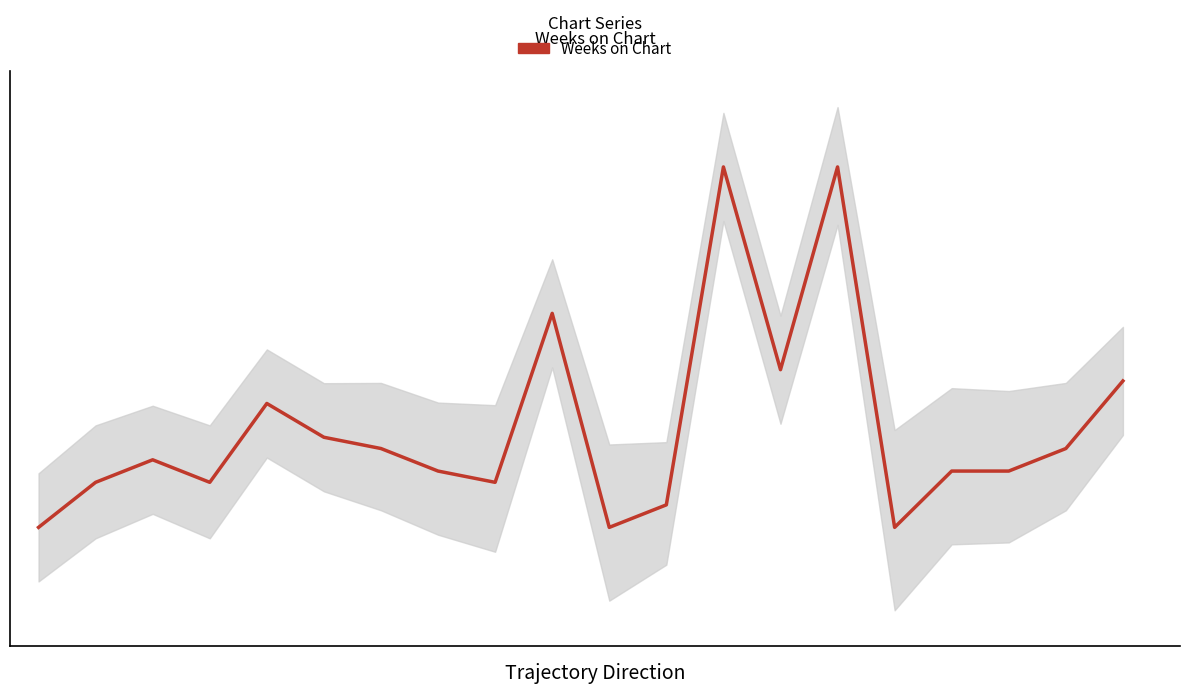

List the labels in order of value, largest first.

12, 14, 9, 13, 19, 4, 5, 6, 18, 2, 7, 16, 17, 1, 3, 8, 11, 0, 10, 15